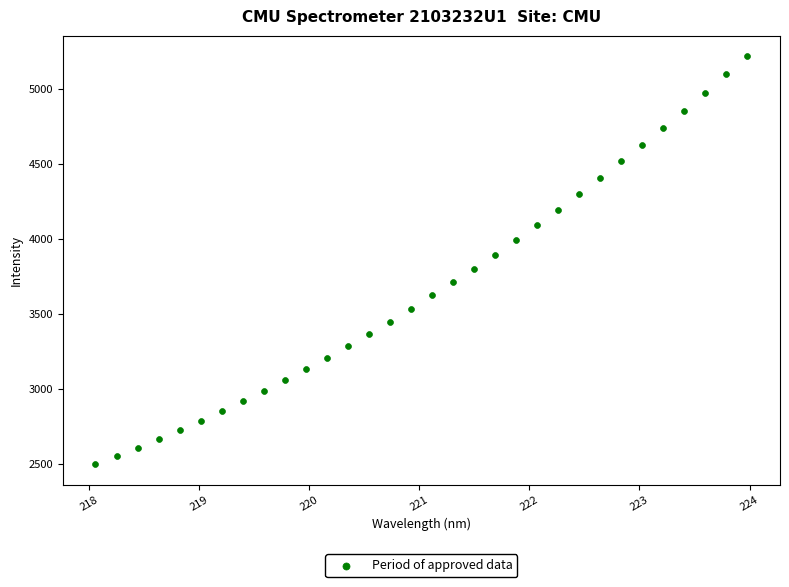

What is the range of X values (max minus min)?

5.9